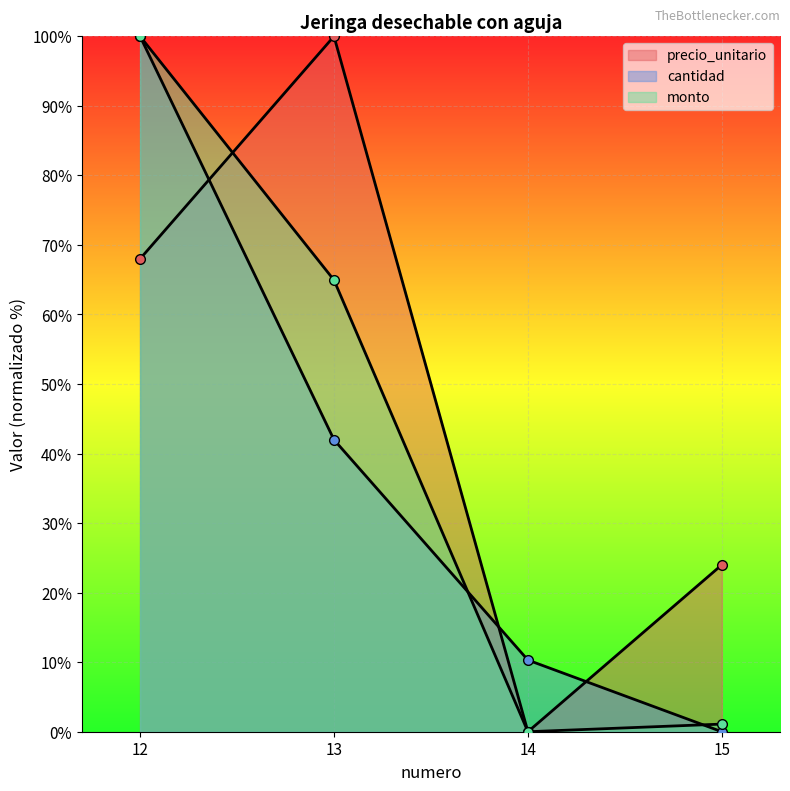

Where is monto nearest to the value 50?

13